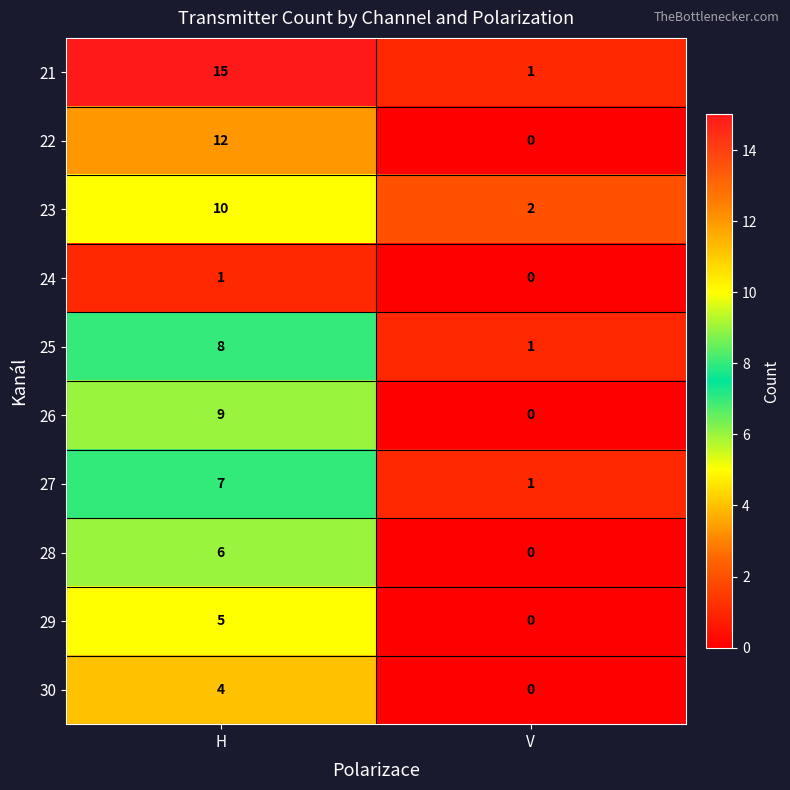

Which series has the largest range (max minus min)?

21